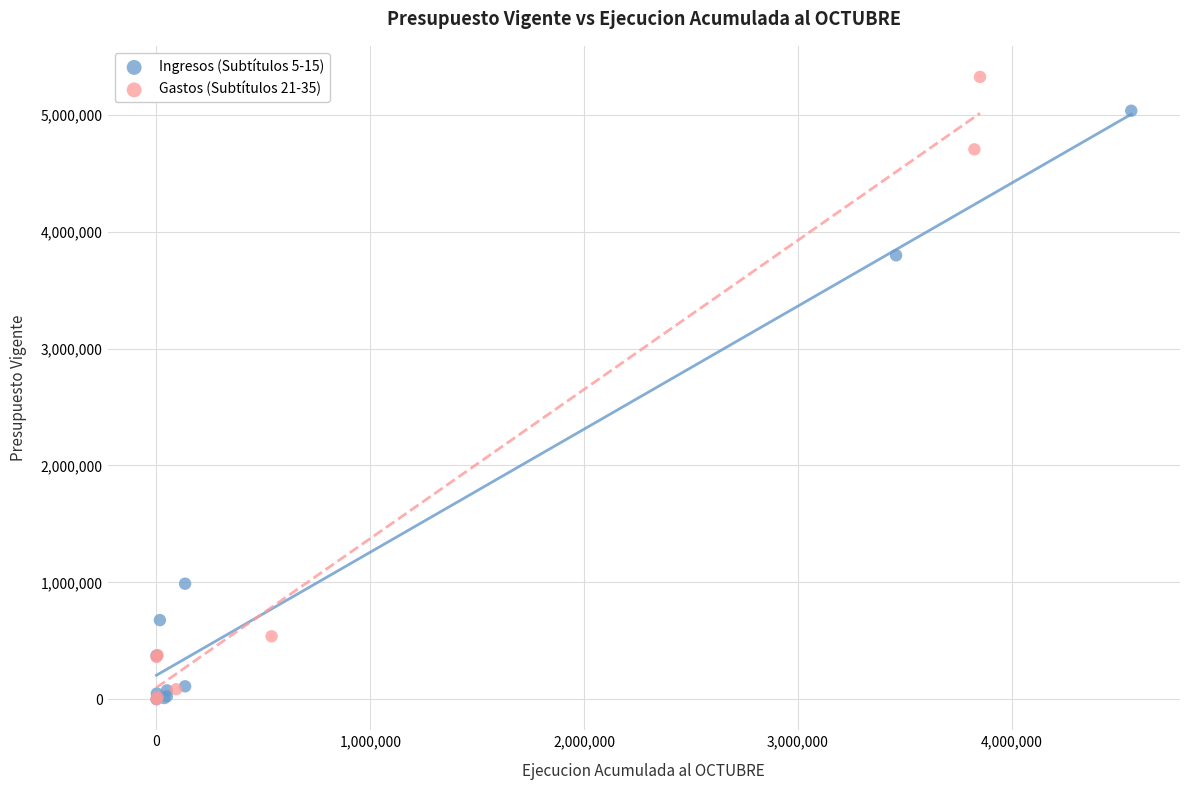

Which series has the widest spread of Y values?

Gastos (Subtítulos 21-35)